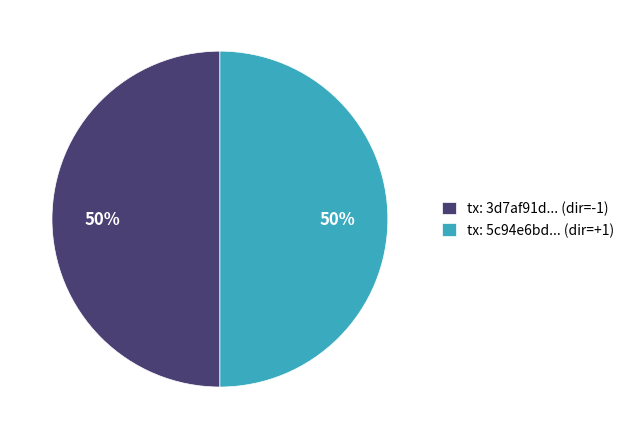

Is the sum of tx: 5c94e6bd... (dir=+1) and tx: 3d7af91d... (dir=-1) greater than half?

Yes